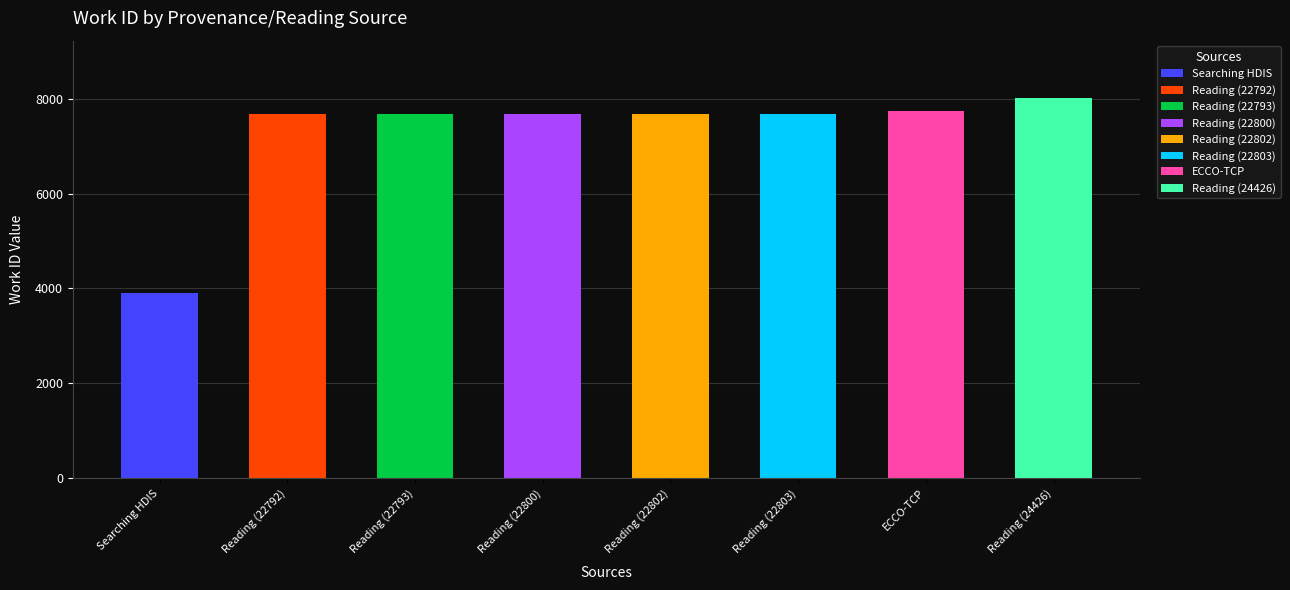

What is the sum of all values?

58082